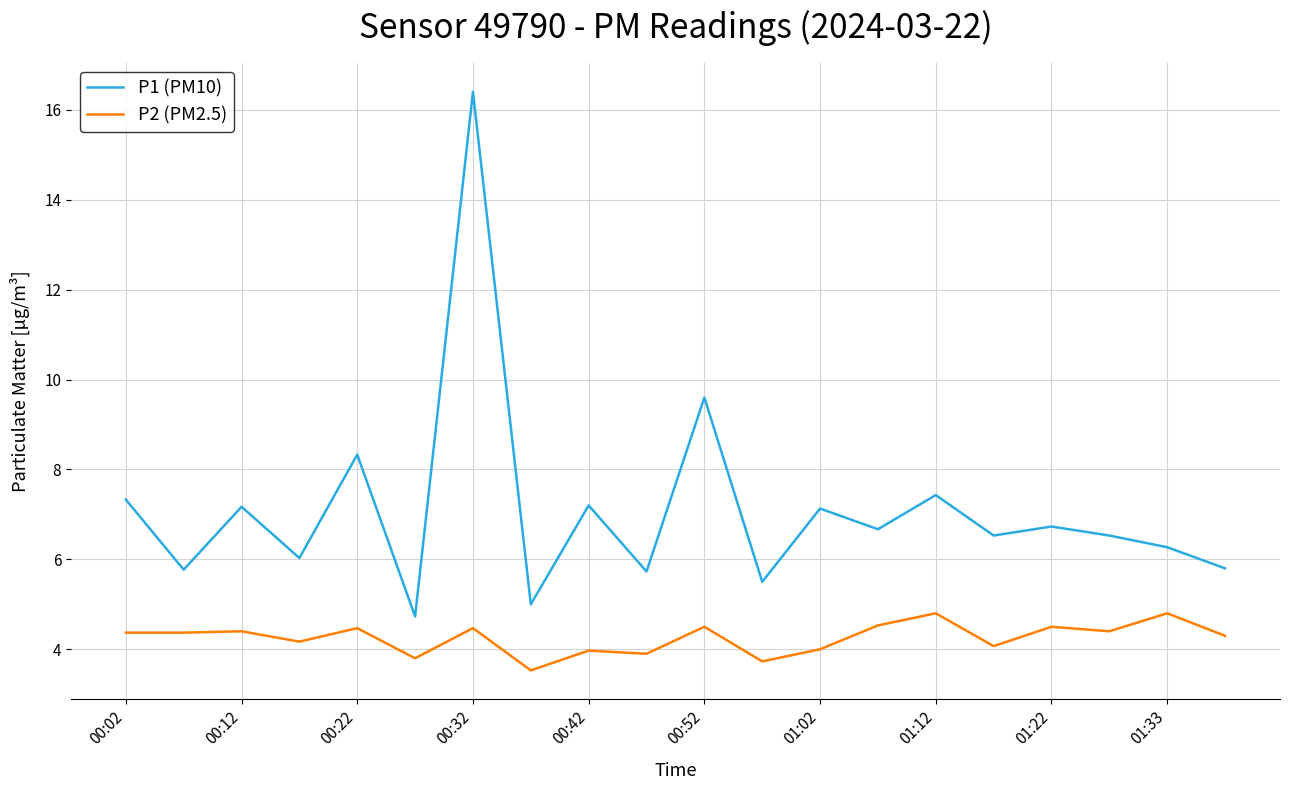

In P2 (PM2.5), how many points are higher than both neighbors (excluding endpoints)?

8